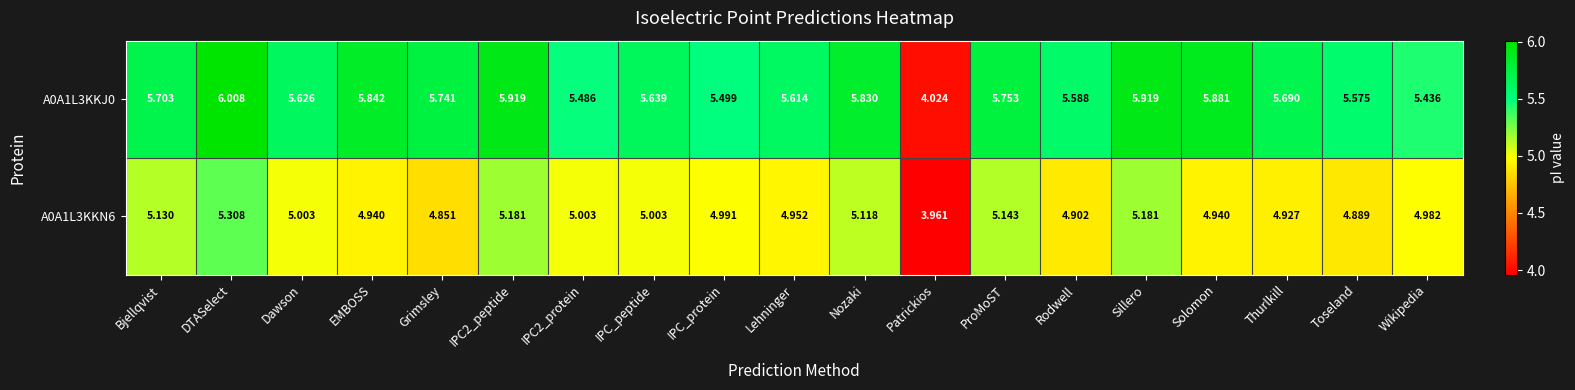

At which label does A0A1L3KKJ0 reach its minimum?

Patrickios